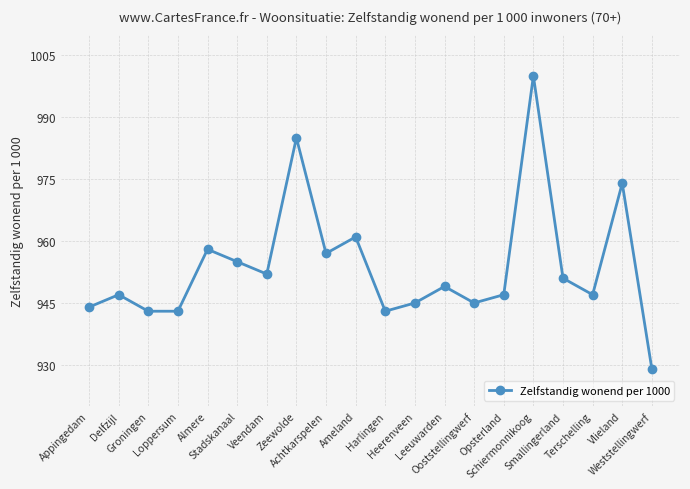

What is the smallest value displayed?

929